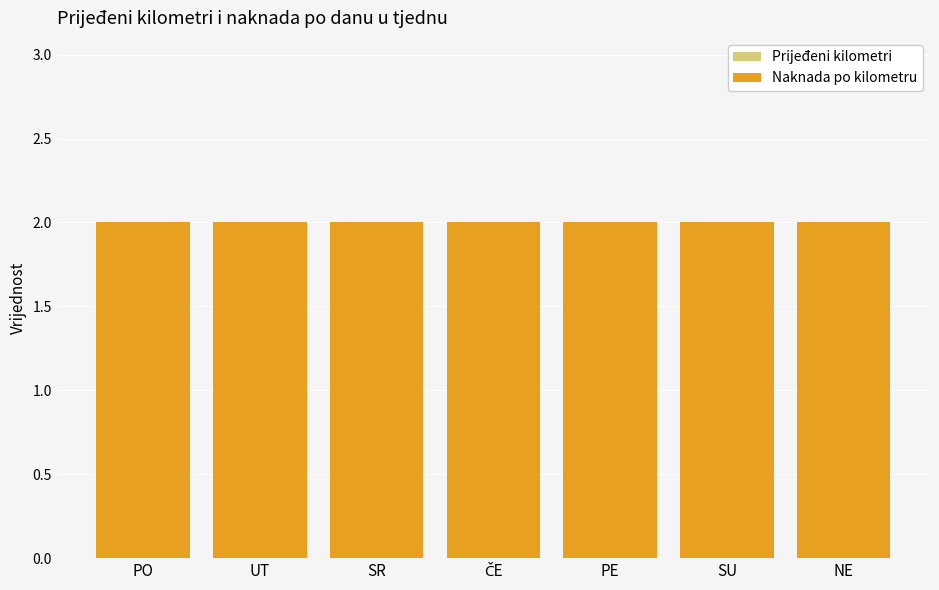

Which series has the widest spread of values?

Prijeđeni kilometri